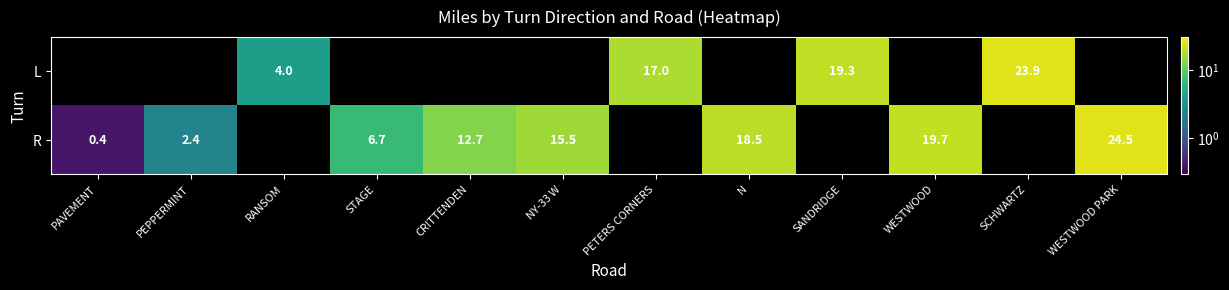

The value of R at N is 18.5. True or false?

True